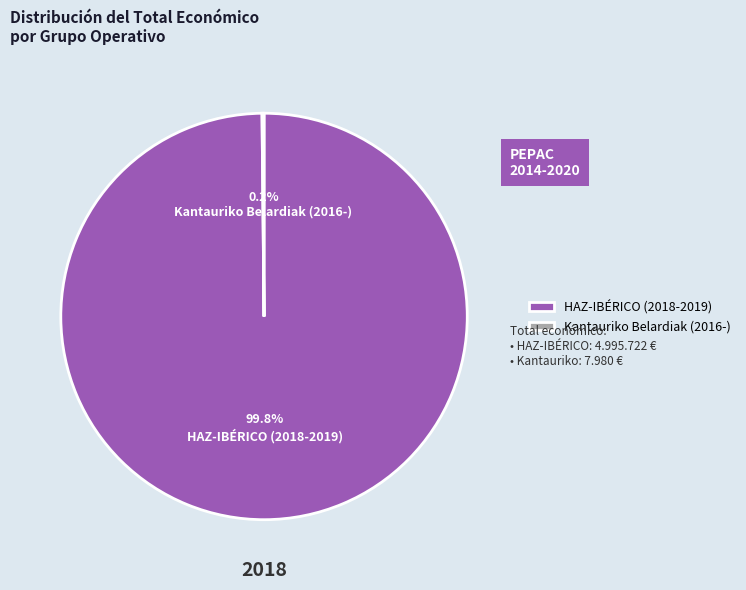

To the nearest percent, what portion does HAZ-IBÉRICO (2018-2019) represent?

100%